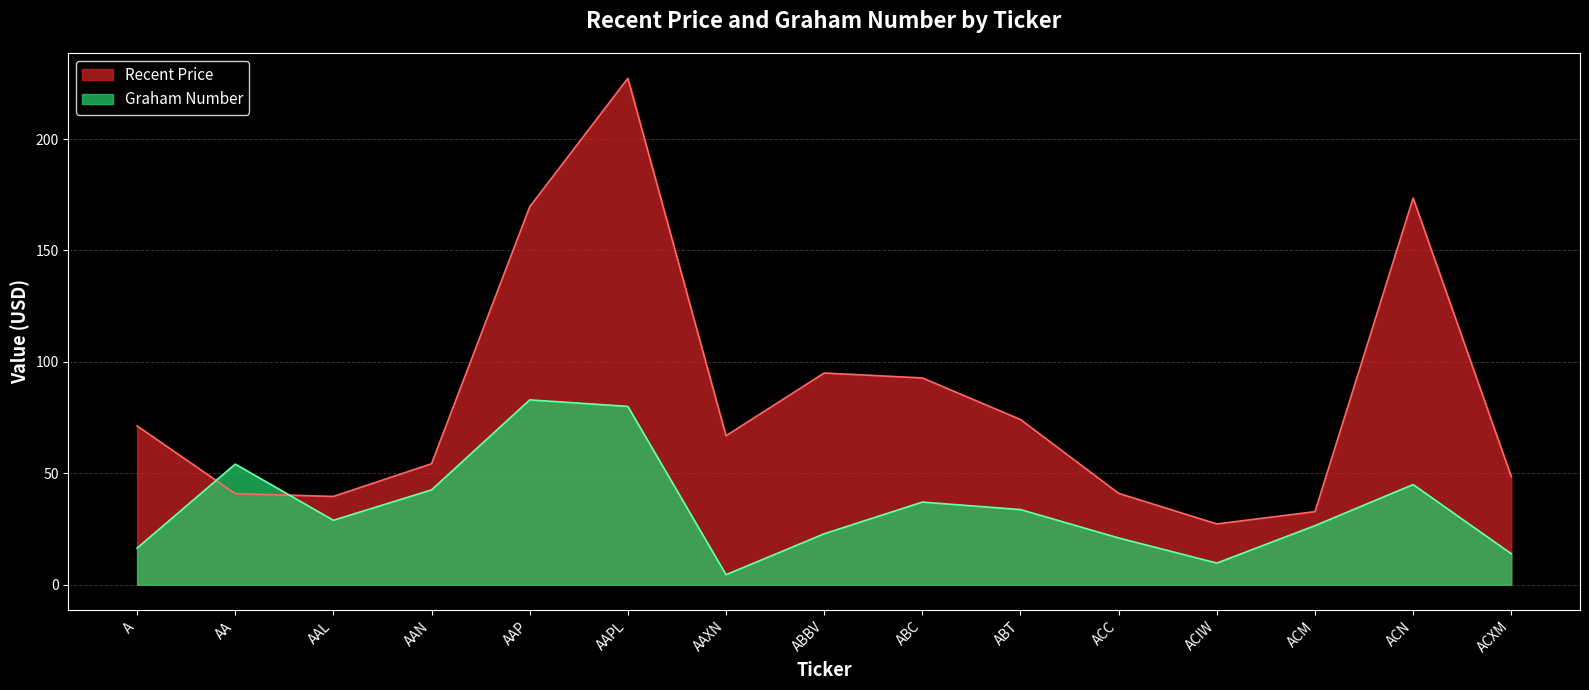

True or false: Graham Number and Recent Price cross at least once.

True